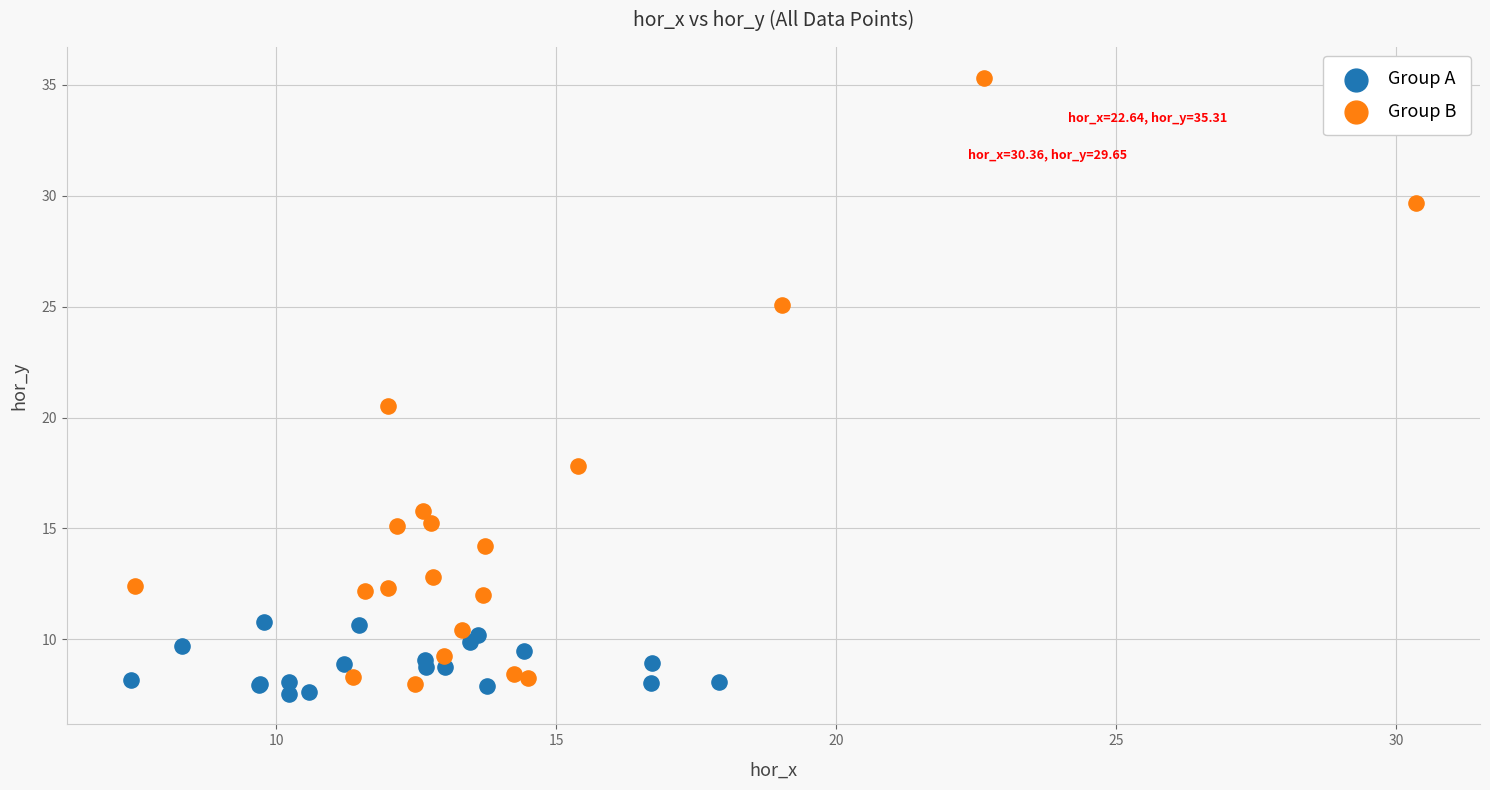

Which series has the widest spread of Y values?

Group B